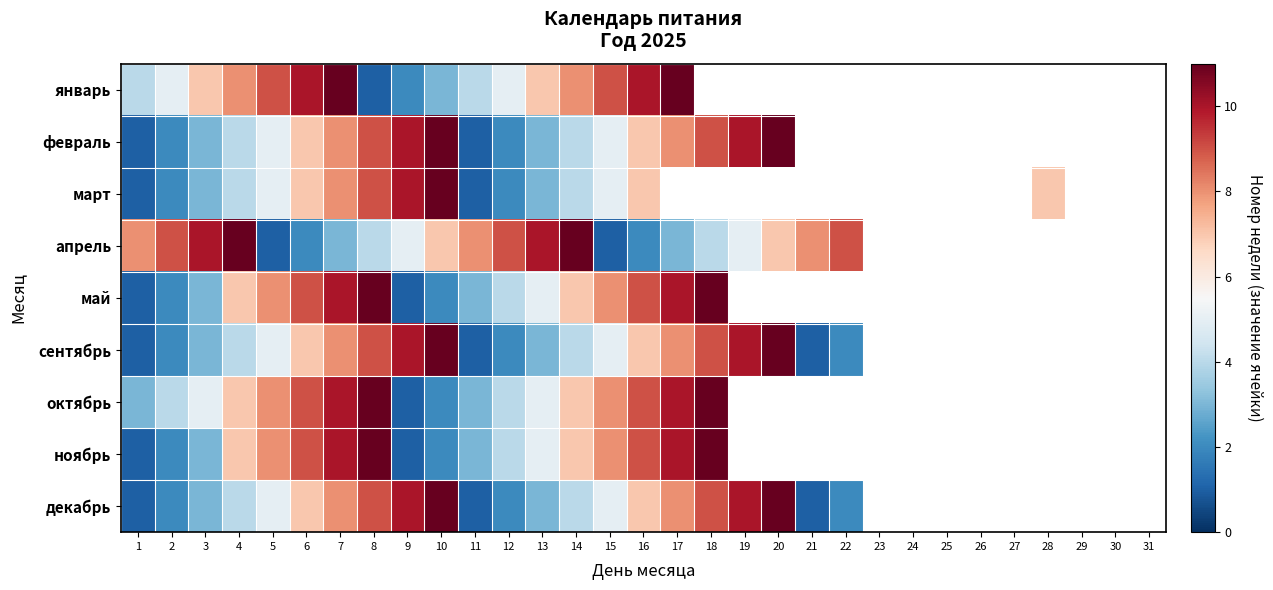

What is the difference between the maximum and minimum values in the декабрь series?

10.0